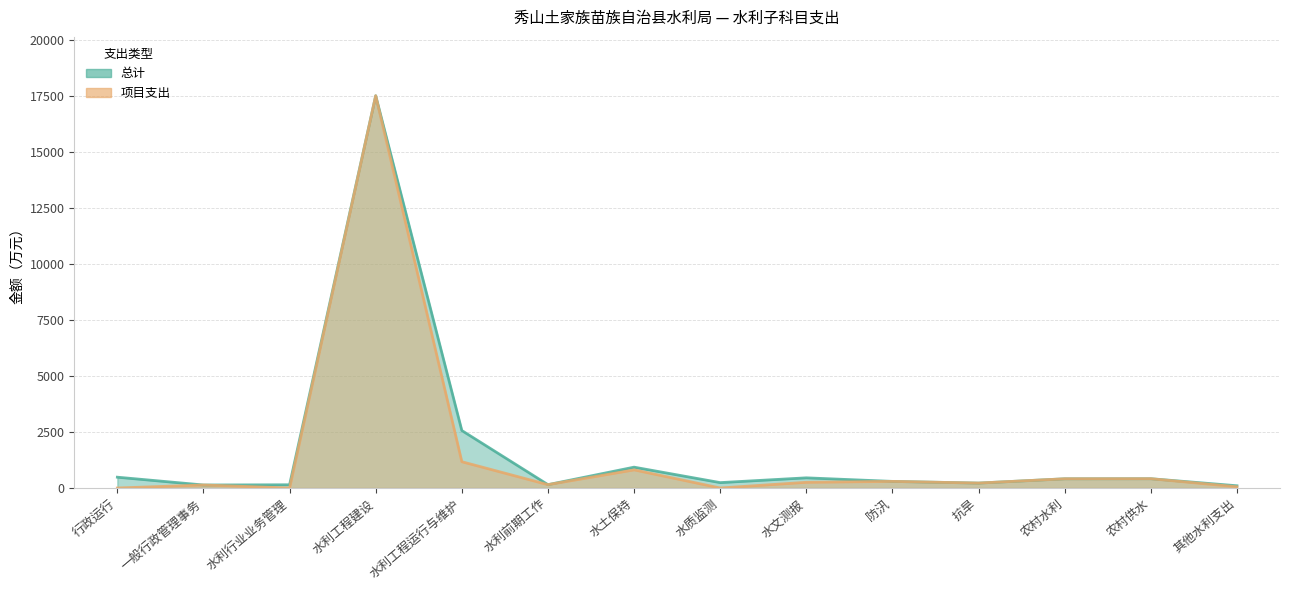

What are all the series names shown in the legend?

总计, 项目支出